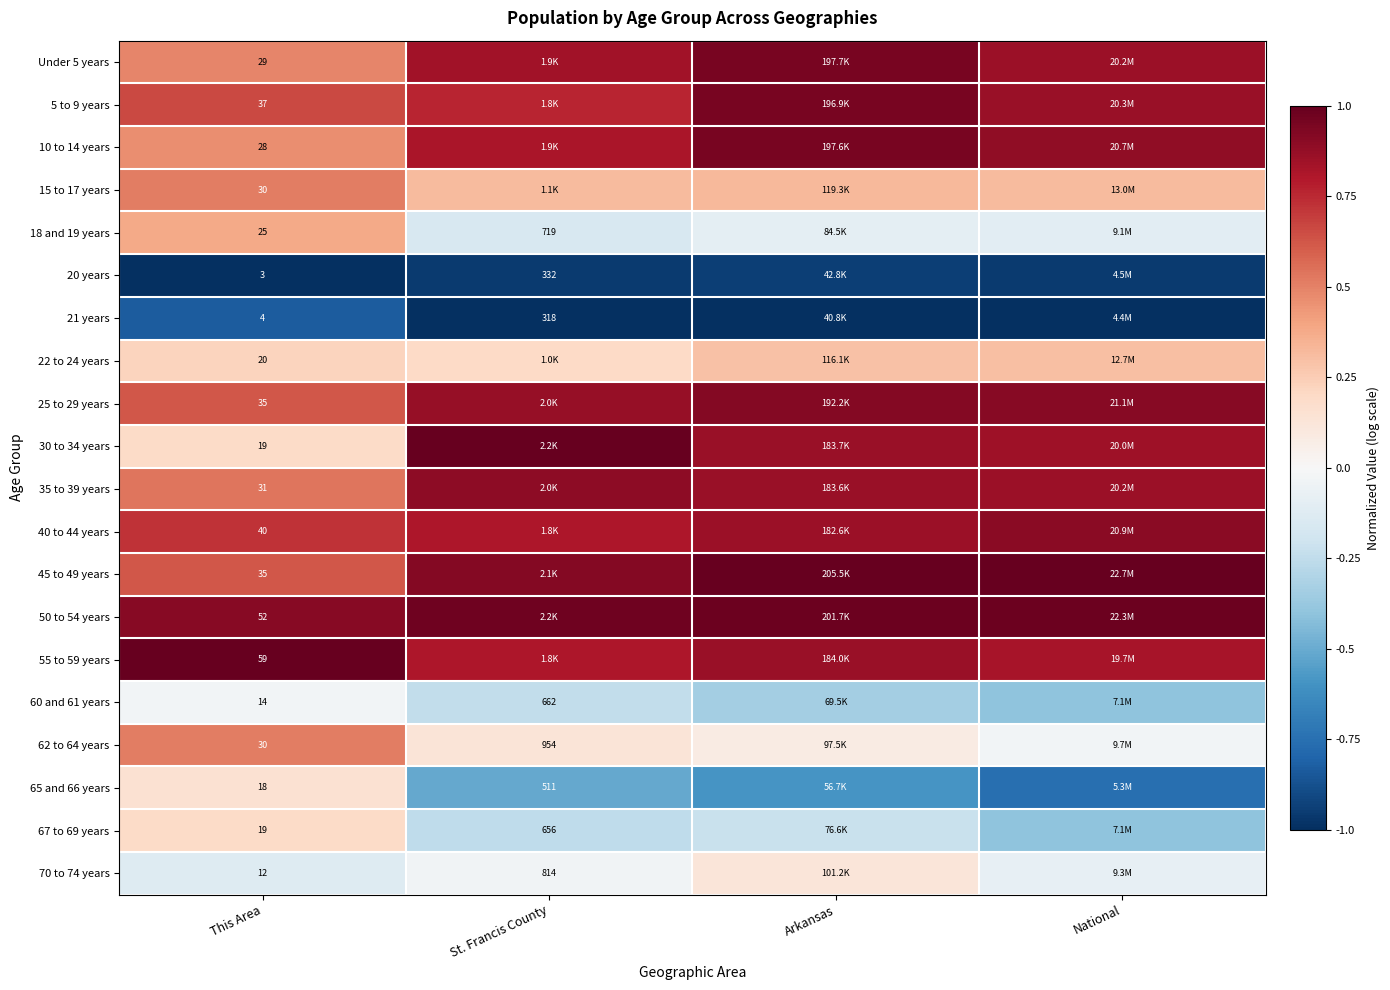

The value of 65 and 66 years at St. Francis County is -0.3. True or false?

False